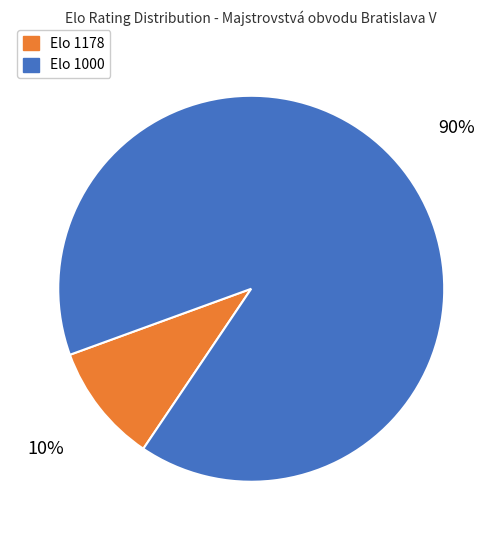

Is there any slice that represents more than half of the pie?

Yes